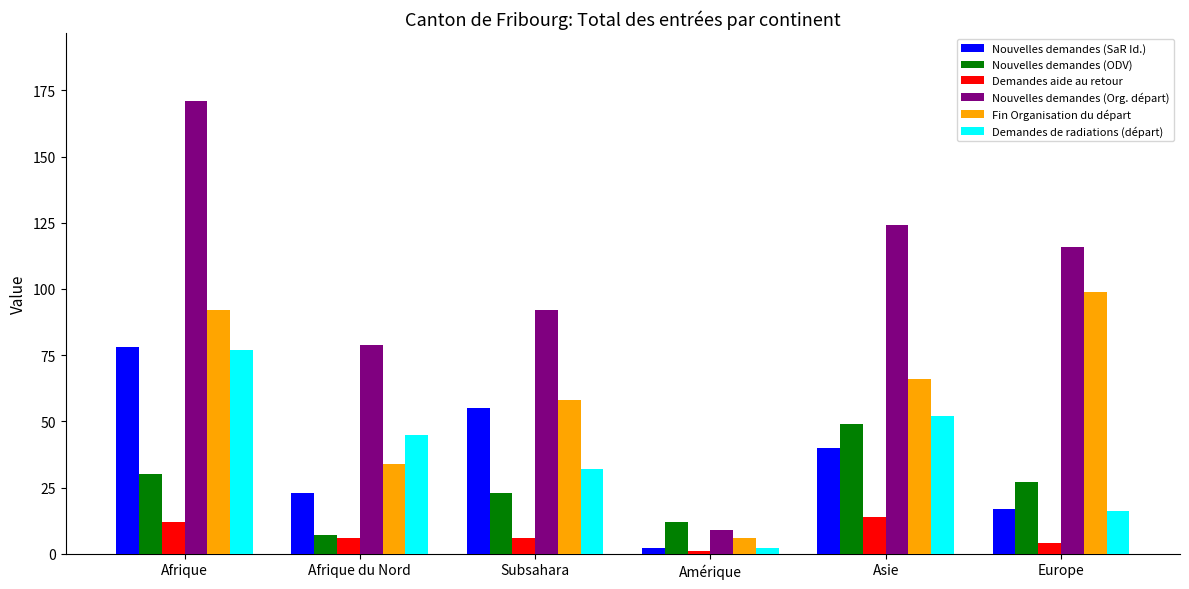

Reading left to right, extract all data points from this chart.

Nouvelles demandes (SaR Id.): 78	23	55	2	40	17
Nouvelles demandes (ODV): 30	7	23	12	49	27
Demandes aide au retour: 12	6	6	1	14	4
Nouvelles demandes (Org. départ): 171	79	92	9	124	116
Fin Organisation du départ: 92	34	58	6	66	99
Demandes de radiations (départ): 77	45	32	2	52	16